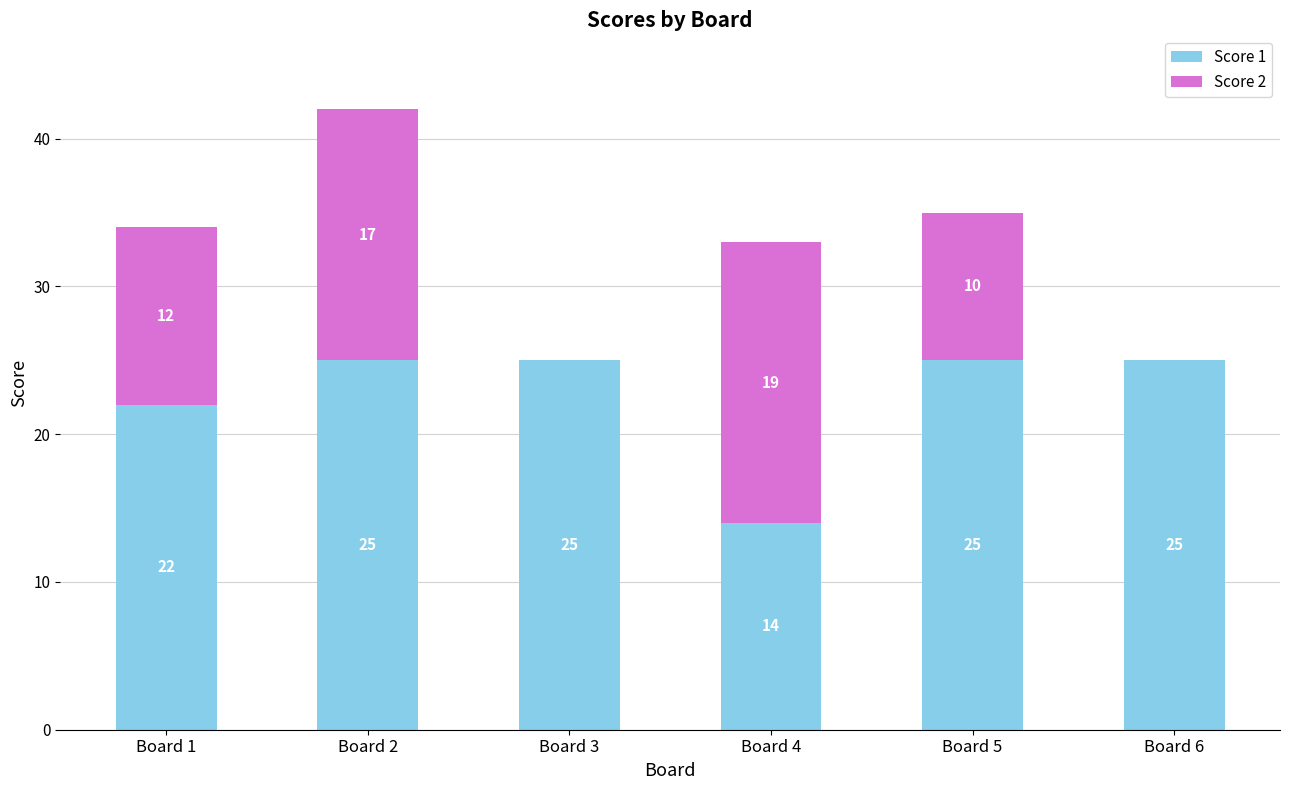

At which category is the sum across all series the highest?

Board 2